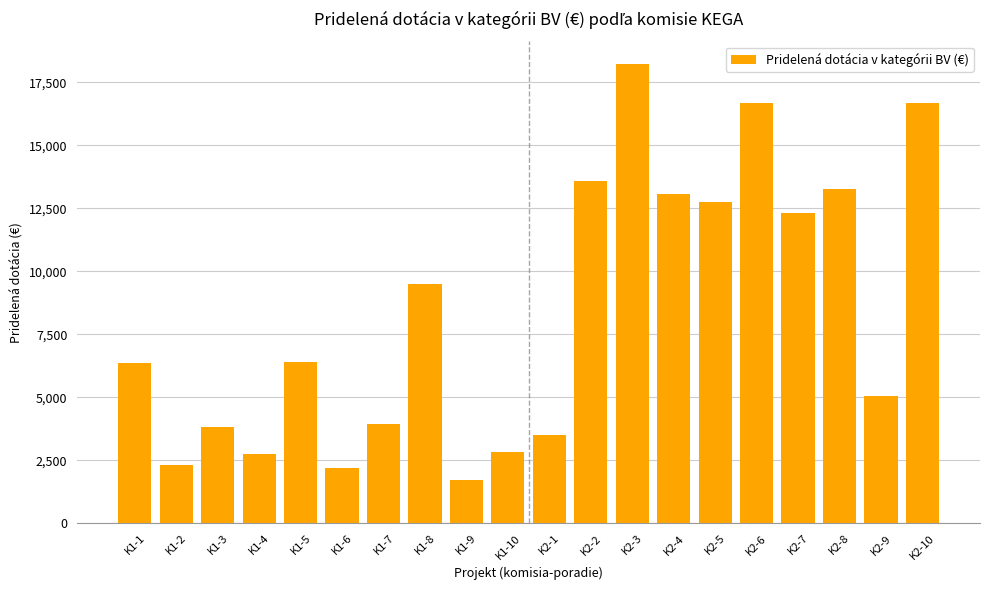

The value at K2-8 is 22382. True or false?

False